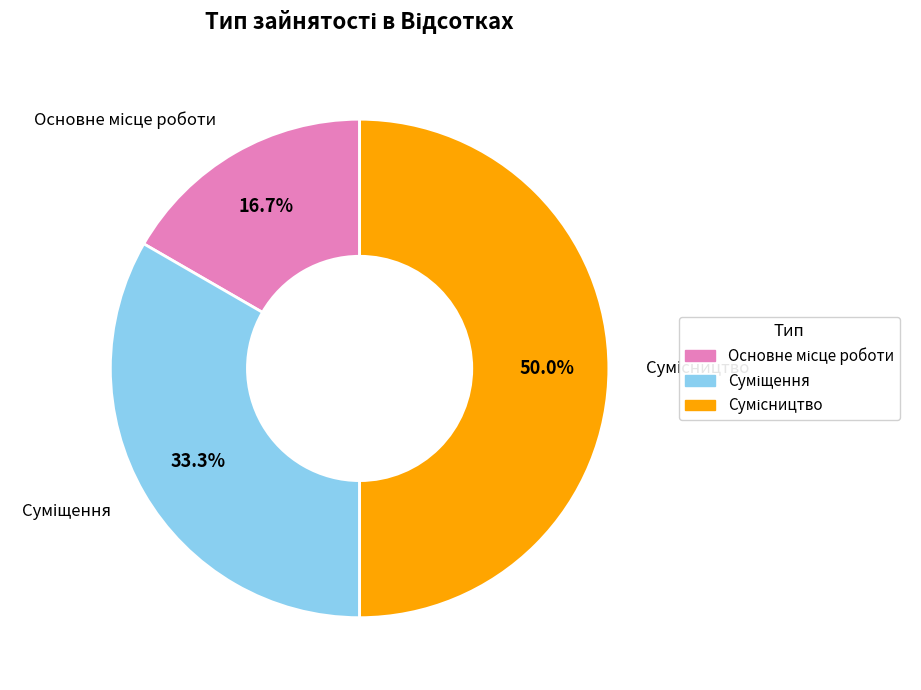

Rank the categories by value from highest to lowest.

Сумісництво, Суміщення, Основне місце роботи